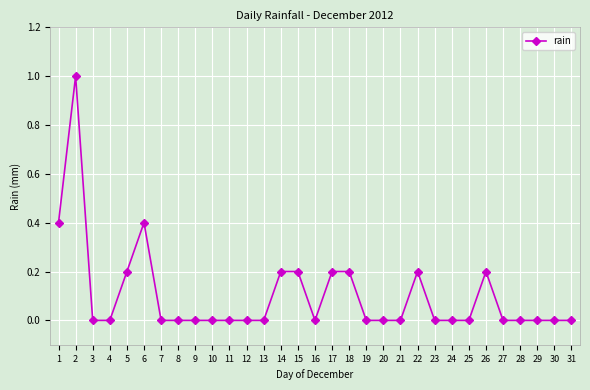

Which has a higher value, 20 or 14?

14